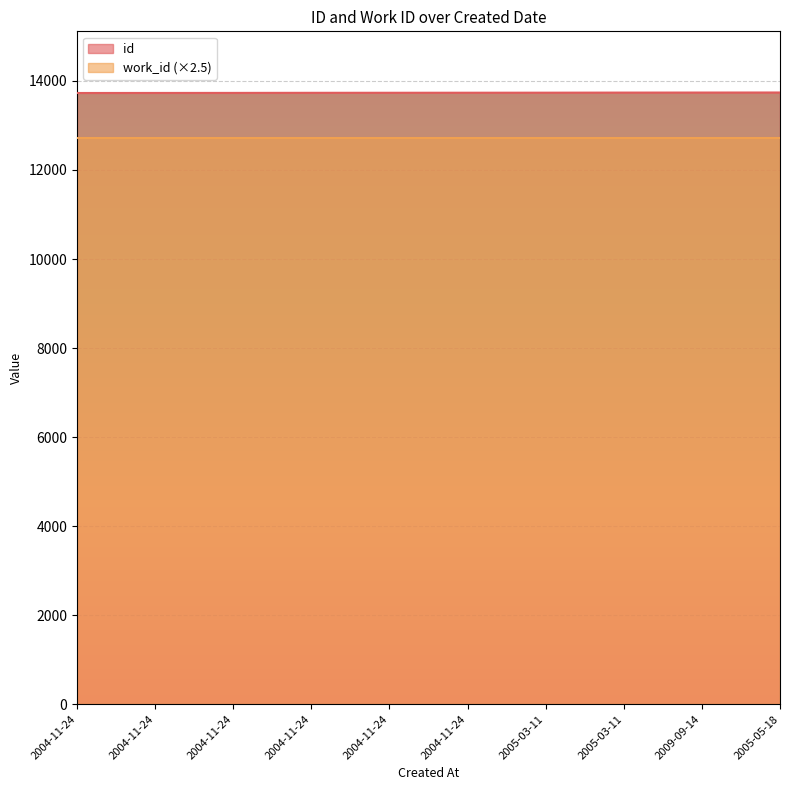

Rank the categories by value from lowest to highest.

2004-11-24, 2004-11-24, 2004-11-24, 2004-11-24, 2004-11-24, 2004-11-24, 2005-03-11, 2005-03-11, 2009-09-14, 2005-05-18